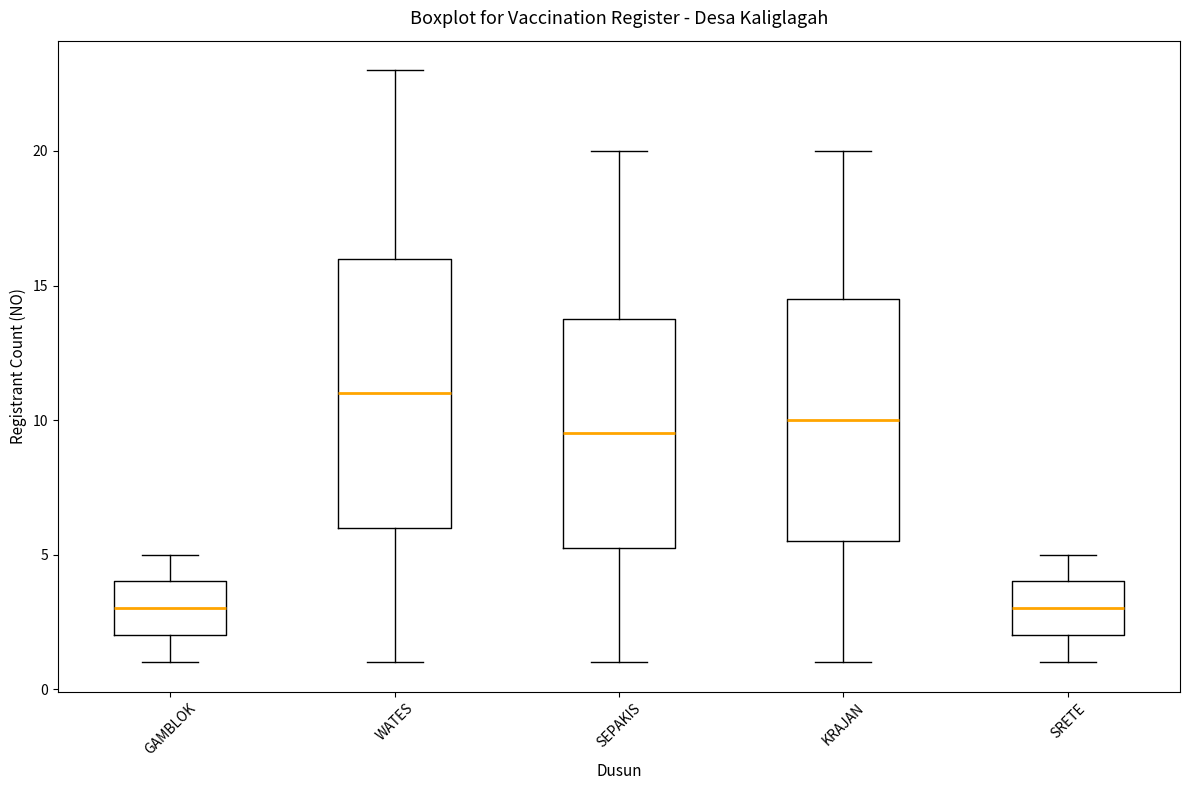

Reading left to right, read every box against the y-axis: the position of its median line, the range the box covers, and the ends of its whiskers. The values are not printed on the chart, so give them approximately, as read against the axis.

GAMBLOK: median 3.0, box 2.0 to 4.0, whiskers 1.0 to 5.0
WATES: median 11.0, box 6.0 to 16.0, whiskers 1.0 to 23.0
SEPAKIS: median 9.5, box 5.5 to 14.0, whiskers 1.0 to 20.0
KRAJAN: median 10.0, box 5.5 to 14.5, whiskers 1.0 to 20.0
SRETE: median 3.0, box 2.0 to 4.0, whiskers 1.0 to 5.0